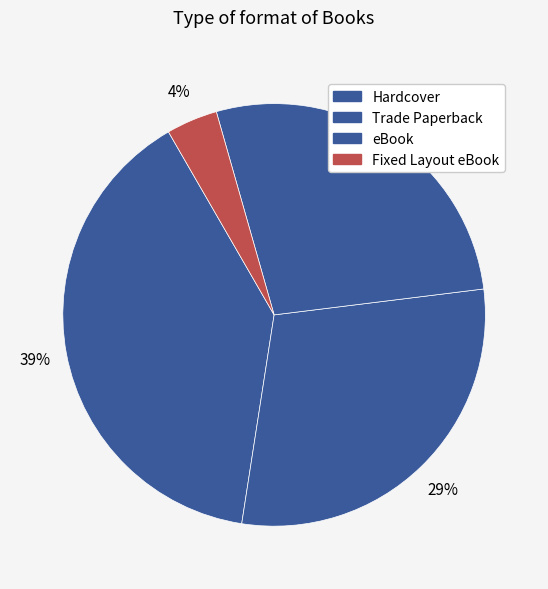

How many slices are in this pie chart?

4